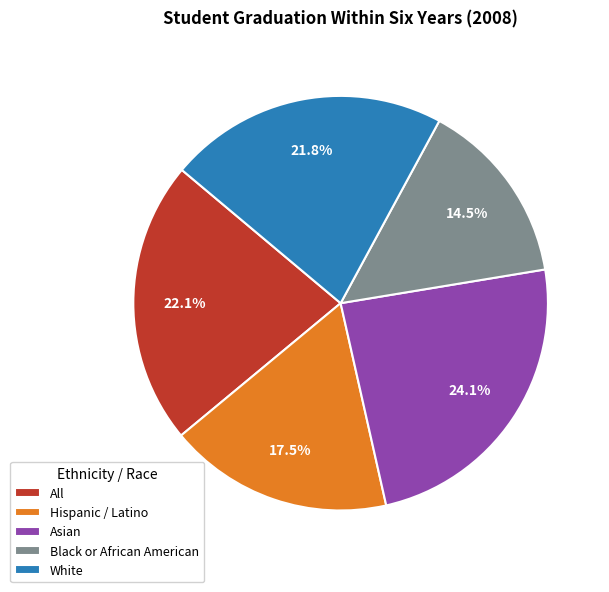

How many segments does this pie chart have?

5